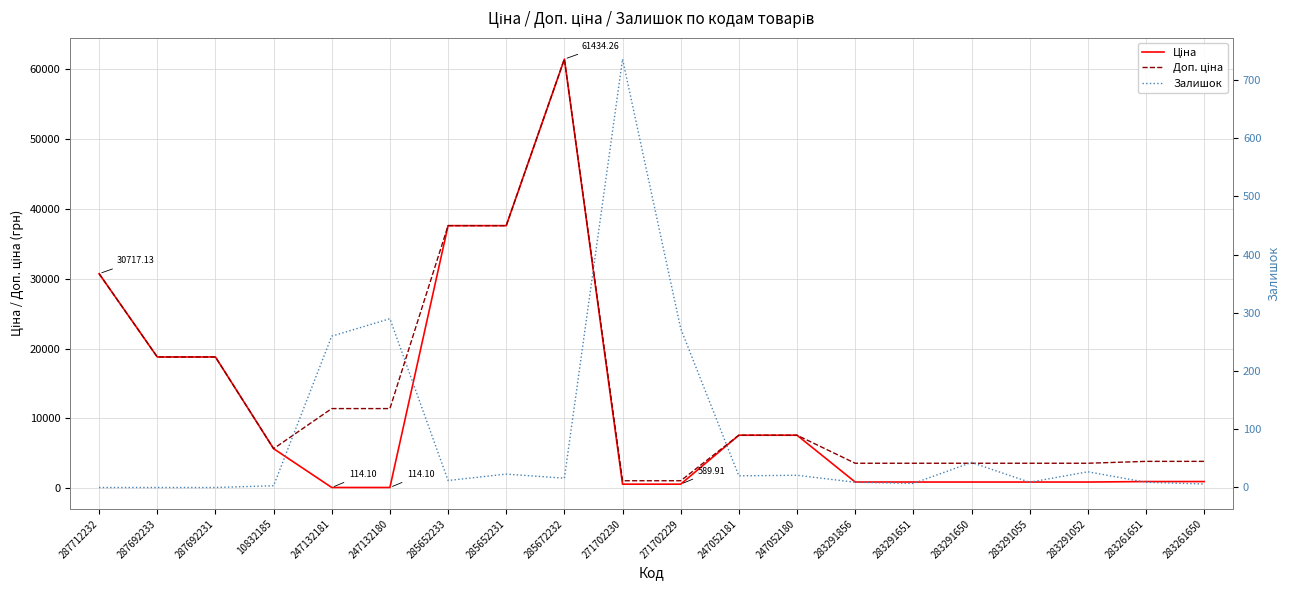

What is the difference between the maximum and second lowest values in the Ціна series?

61320.2